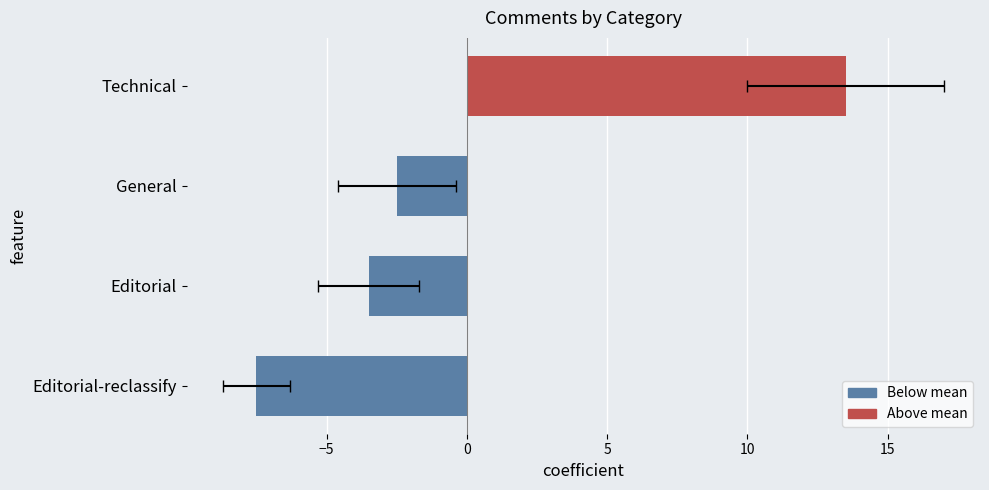

What is the difference between the maximum and minimum values?

21.0